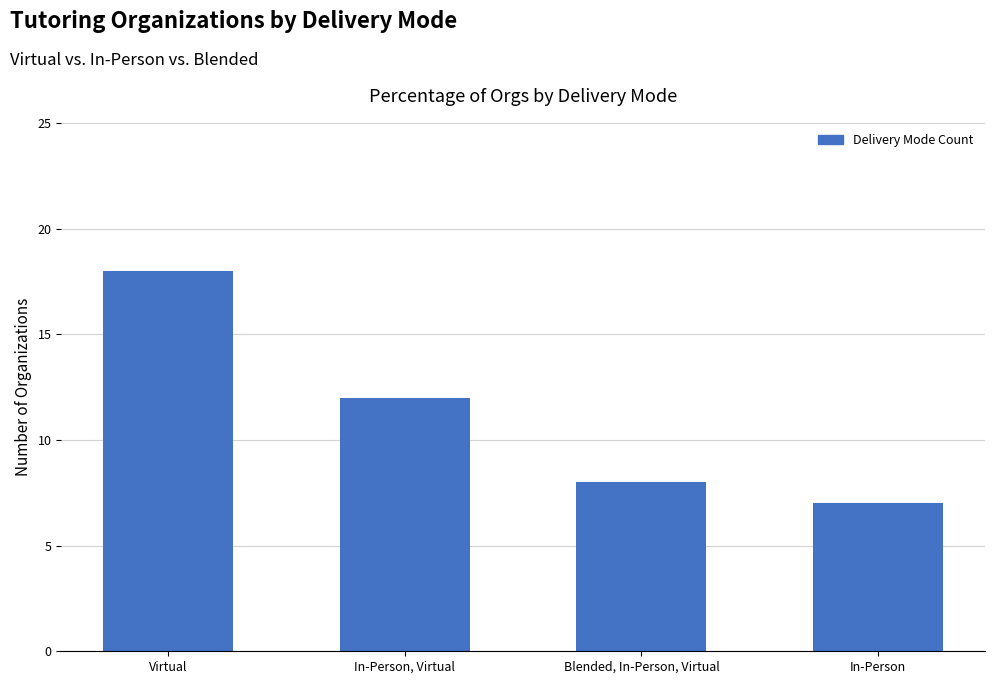

The chart shows a value of 13 at Blended, In-Person, Virtual. True or false?

False